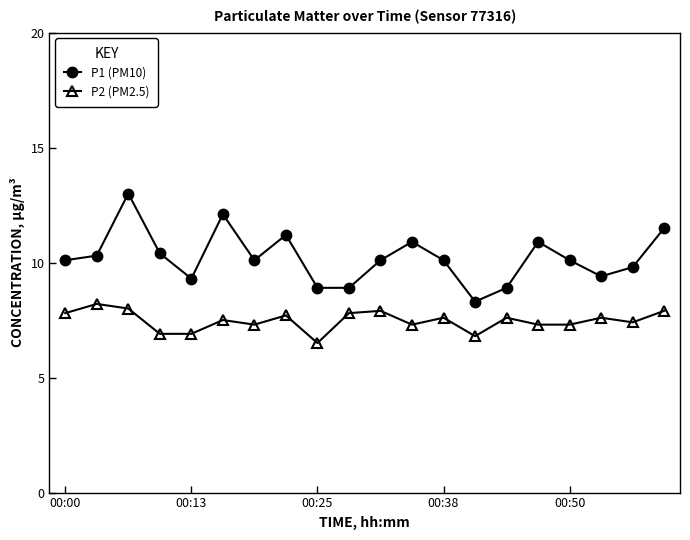

Rank the series by their maximum value, from lowest to highest.

P2 (PM2.5), P1 (PM10)